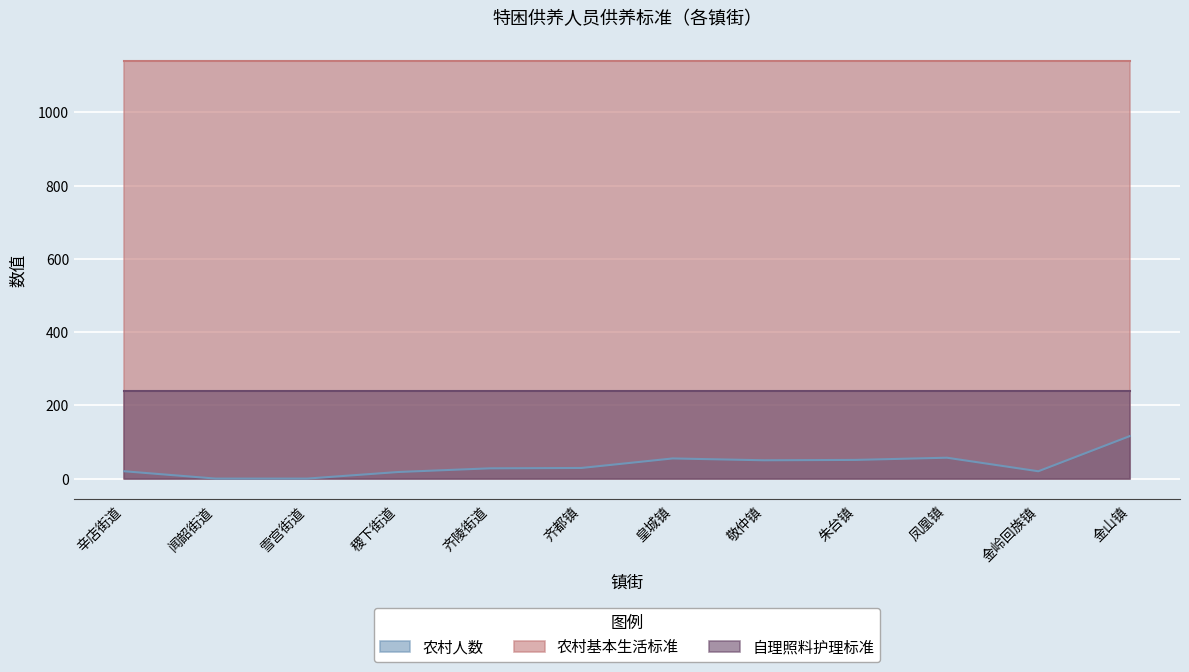

Between 闻韶街道 and 金山镇, which series saw the biggest shift?

农村人数